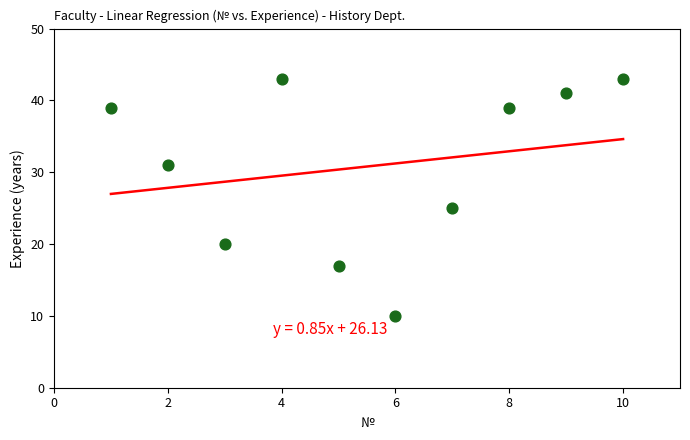

What is the range of X values (max minus min)?

9